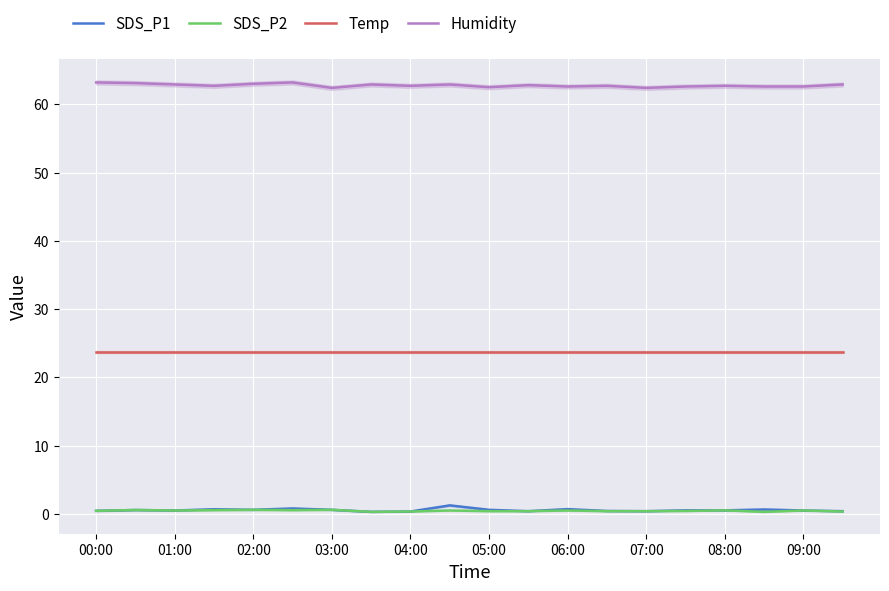

How many data points does each series have?

20